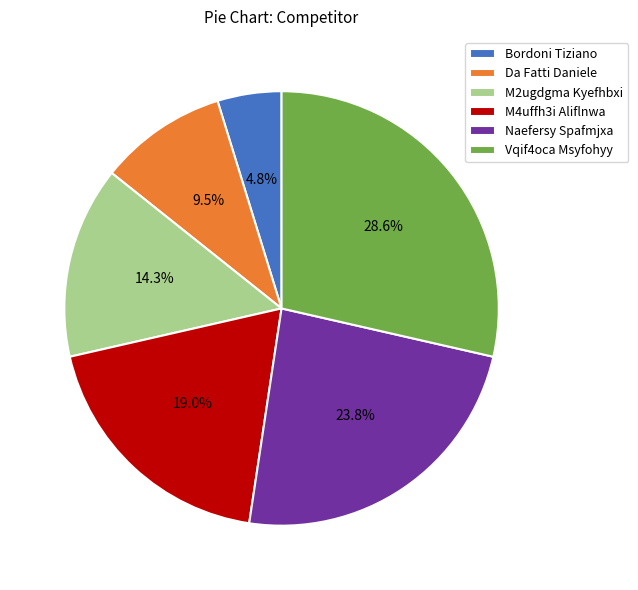

To the nearest percent, what is the combined percentage of Naefersy Spafmjxa and Vqif4oca Msyfohyy?

52%